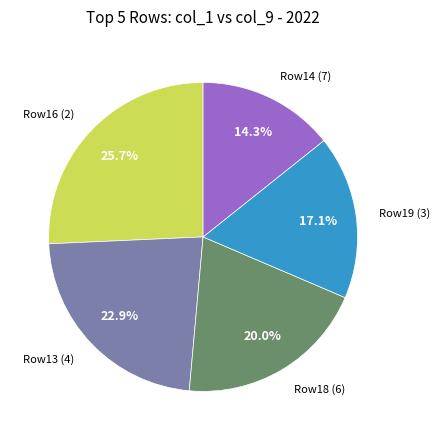

Does any single category account for the majority?

No